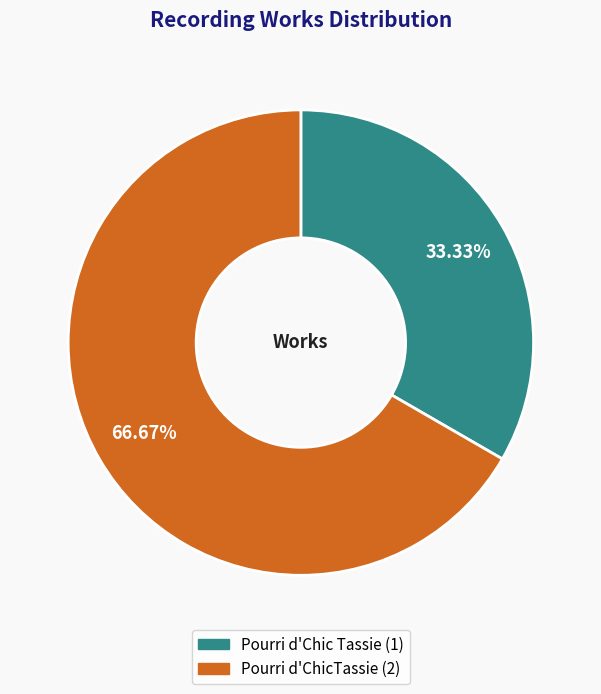

To the nearest percent, what is the difference between the largest and smallest slice percentages?

33%